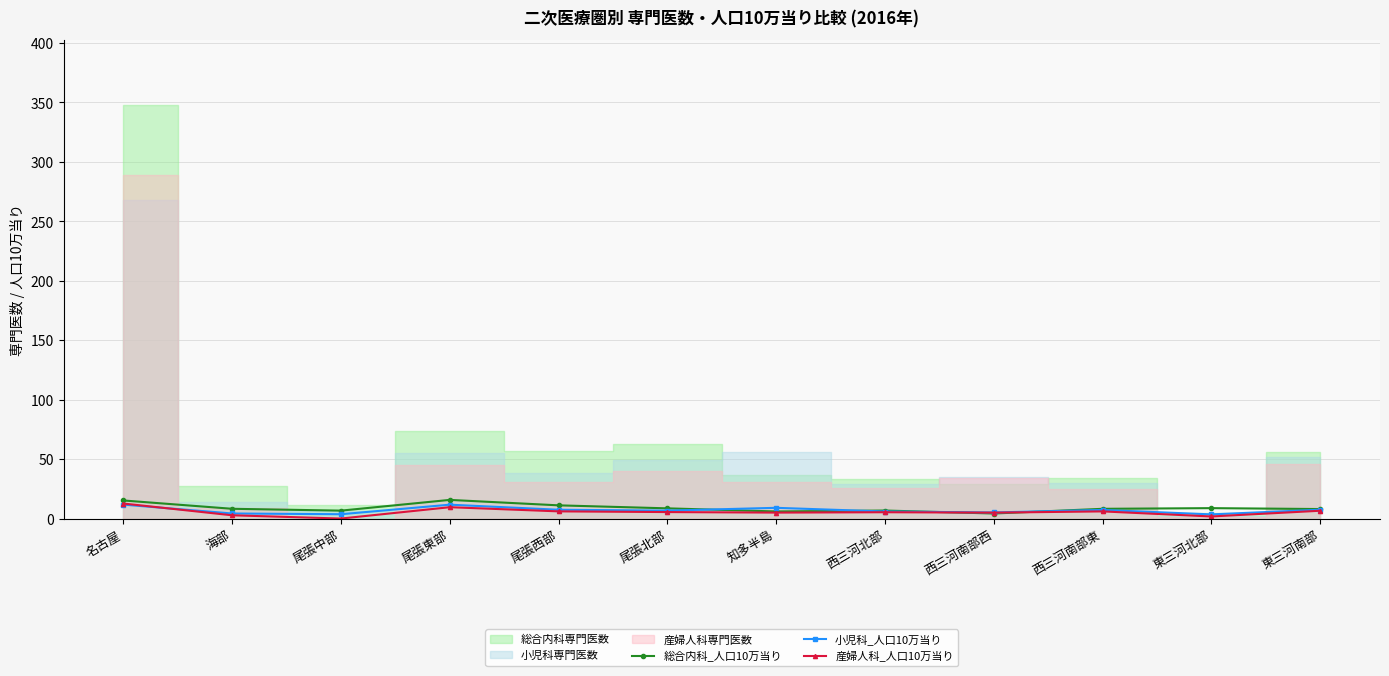

Where do 産婦人科_人口10万当り and 小児科_人口10万当り first cross each other?

名古屋 and 海部